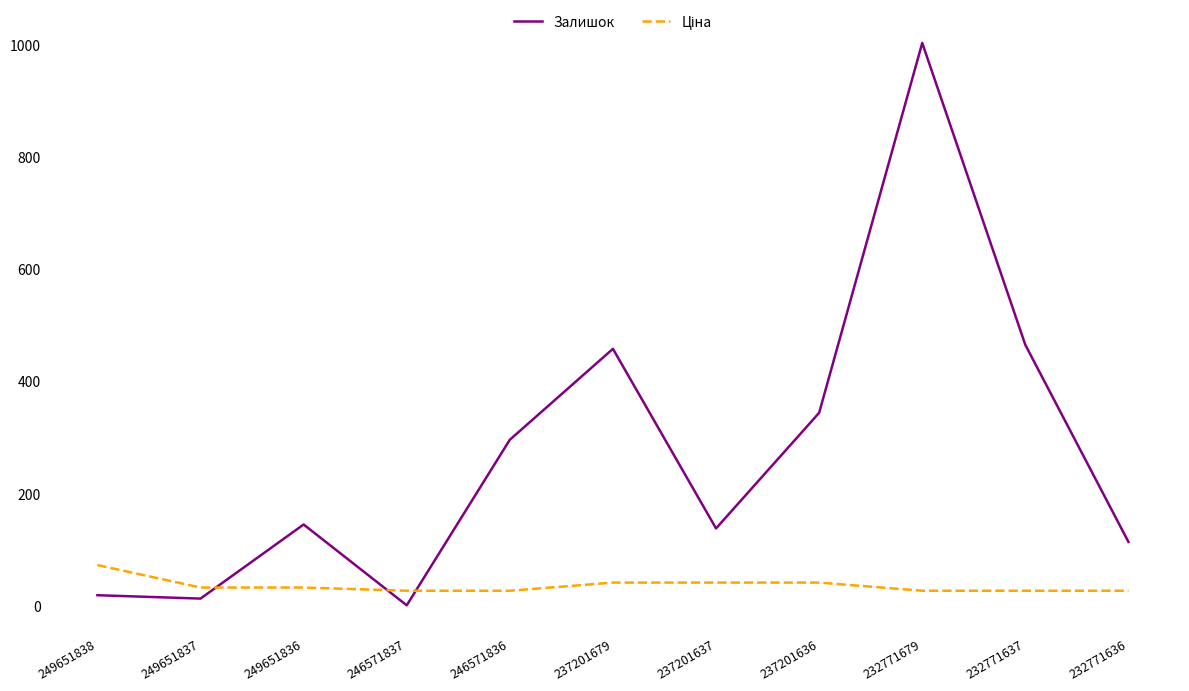

What is the difference between the maximum and minimum values in the Залишок series?

1002.0